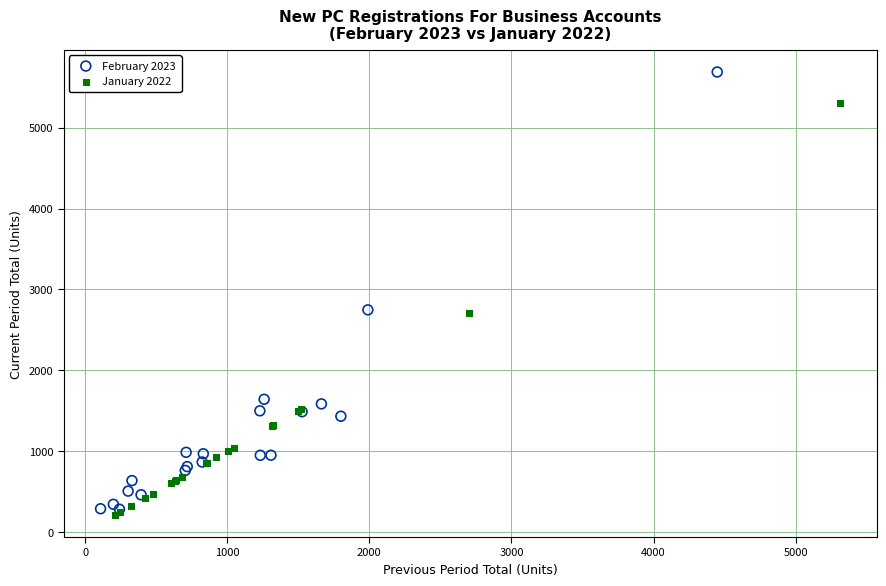

Which series contains the highest Y value?

February 2023